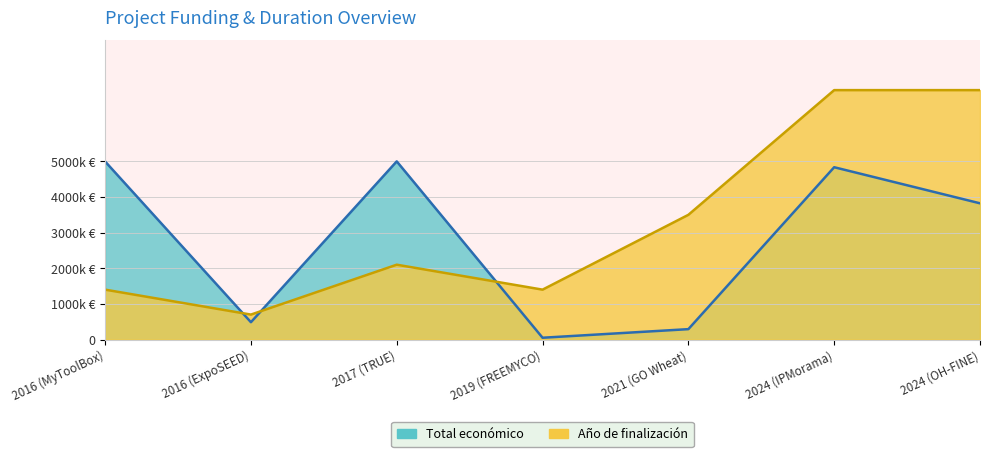

True or false: Total económico has more than 2 interior local peaks.

False